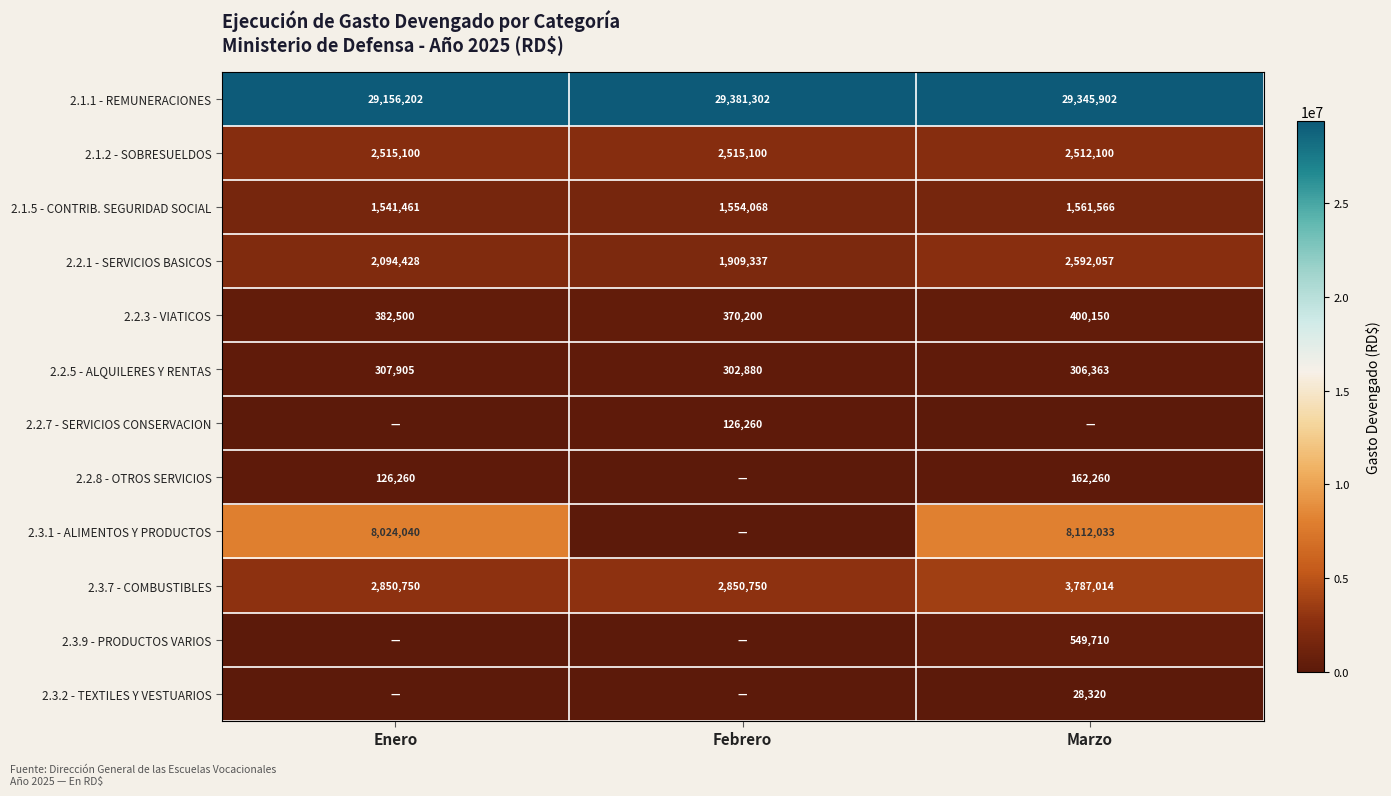

Is the value of 2.1.2 - SOBRESUELDOS at Febrero greater than the value of 2.1.5 - CONTRIB. SEGURIDAD SOCIAL at Febrero?

Yes